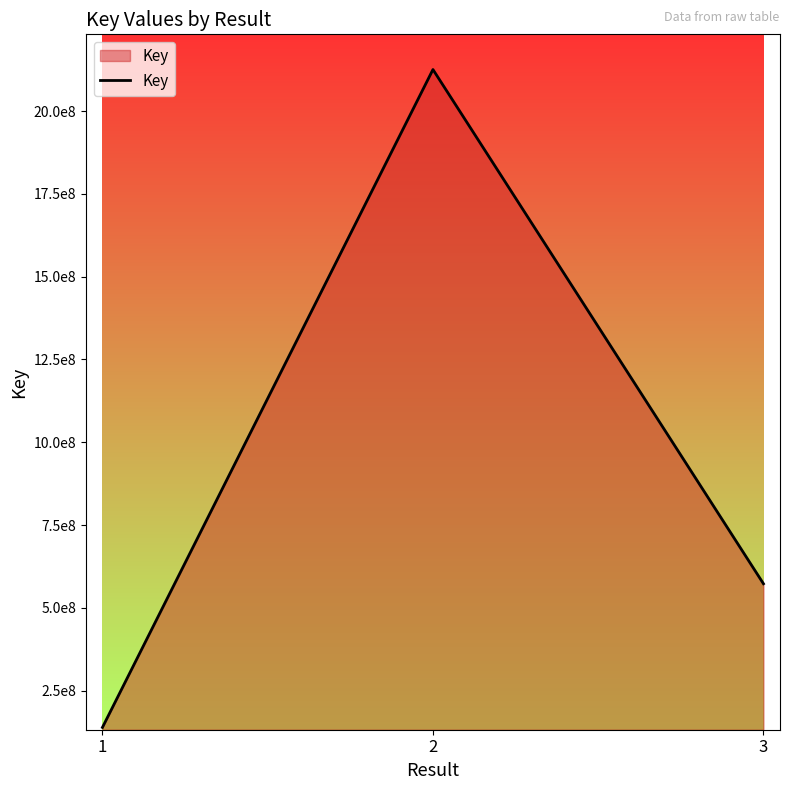

Between 1 and 3, which is larger?

3